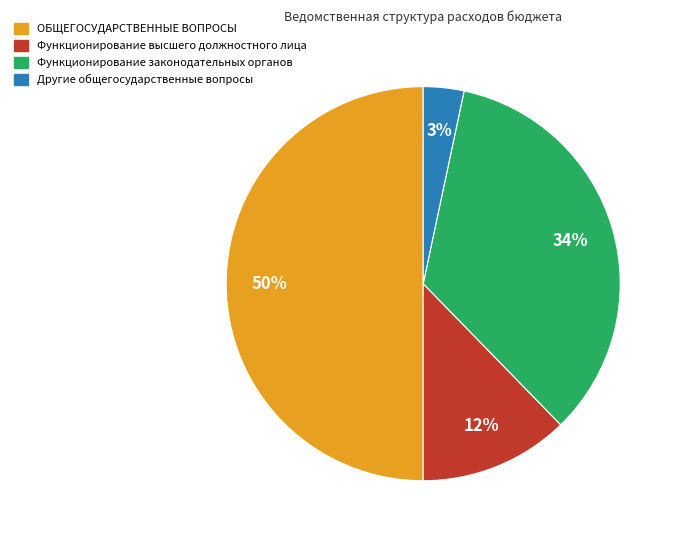

How many slices are in this pie chart?

4